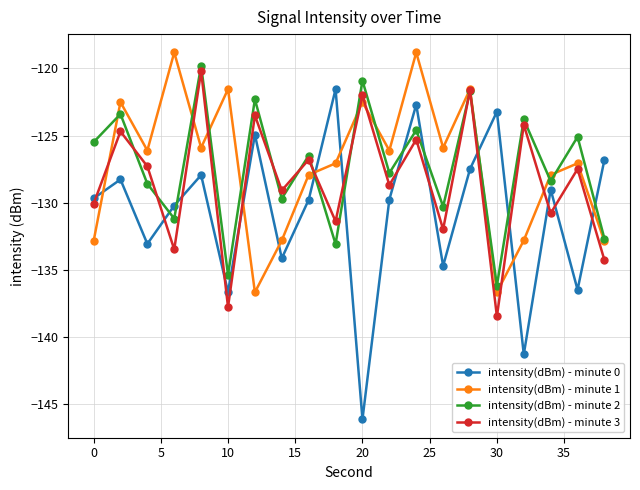

What is the greatest value displayed?

-118.8